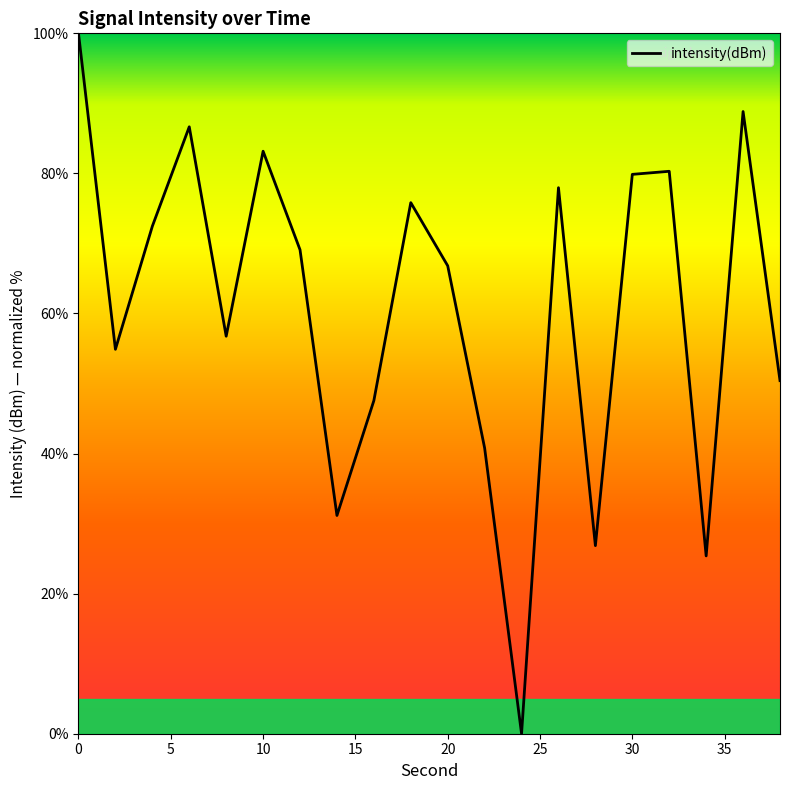

How many values are above zero?

19